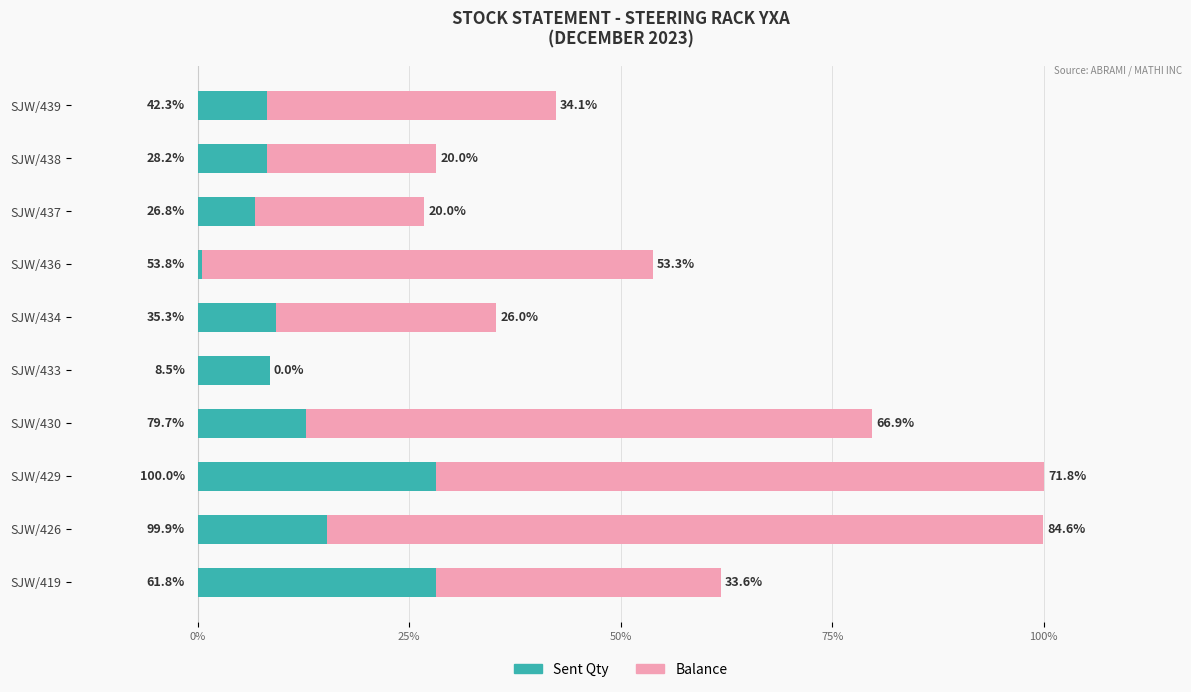

At SJW/439, list the series in order from largest to smallest.

Sent Qty, Balance